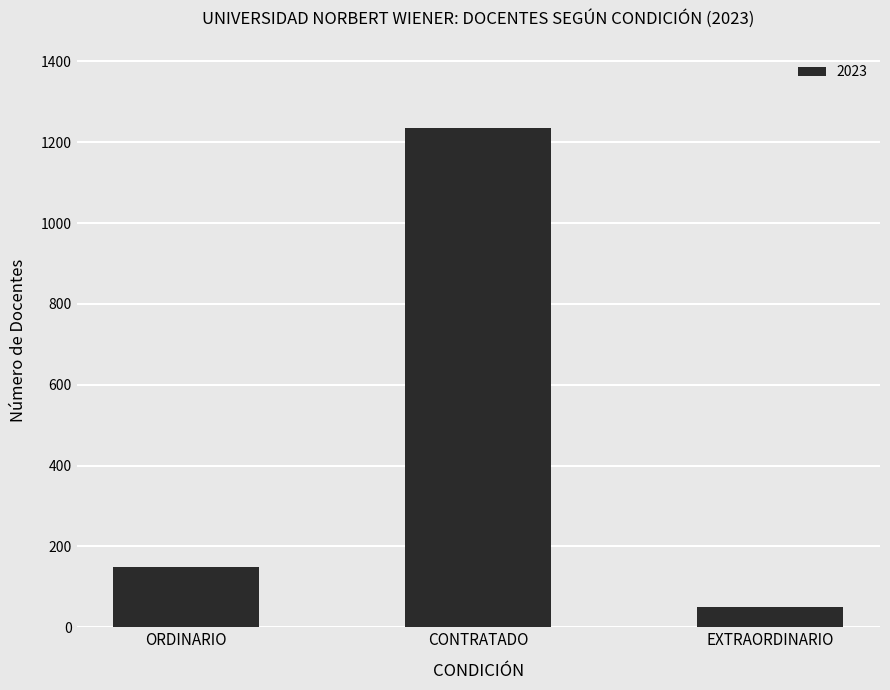

What is the label of the 3rd bar from the left?

EXTRAORDINARIO